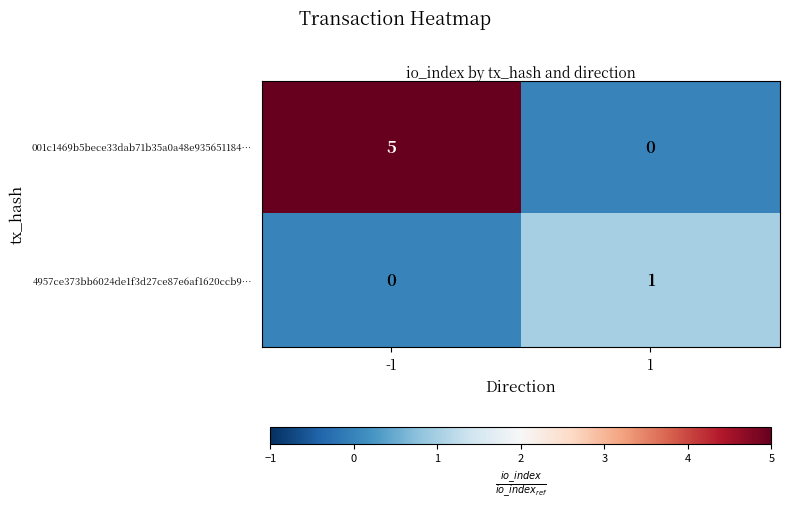

What is the sum of all 001c1469b5bece33dab71b35a0a48e935651184… values?

5